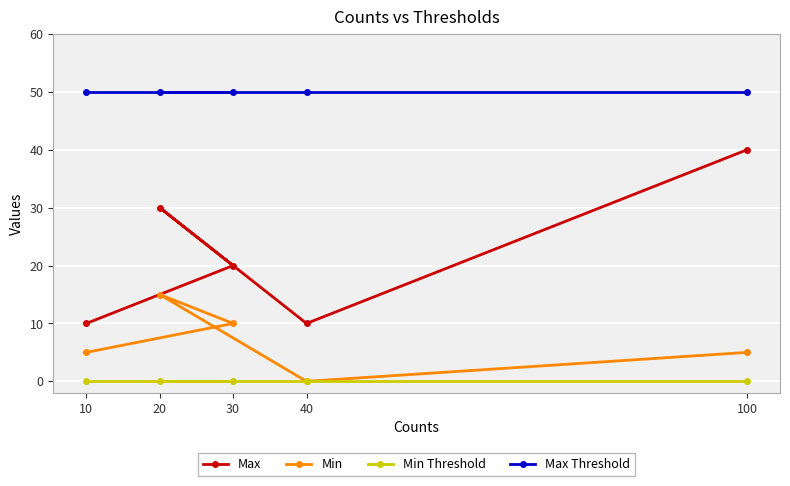

True or false: Min has more than 1 points higher than both neighbors.

False